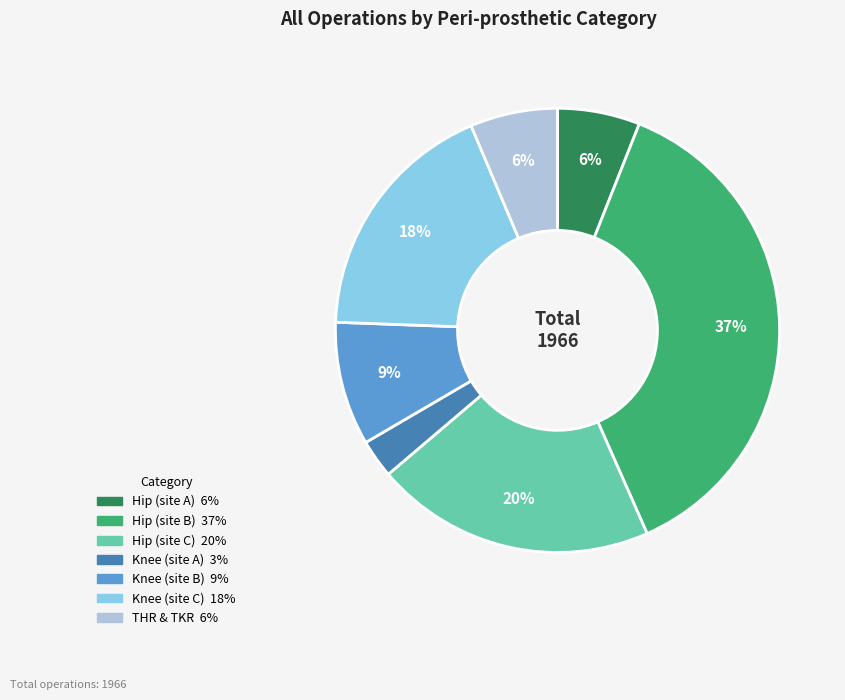

Is there a majority slice in this chart?

No